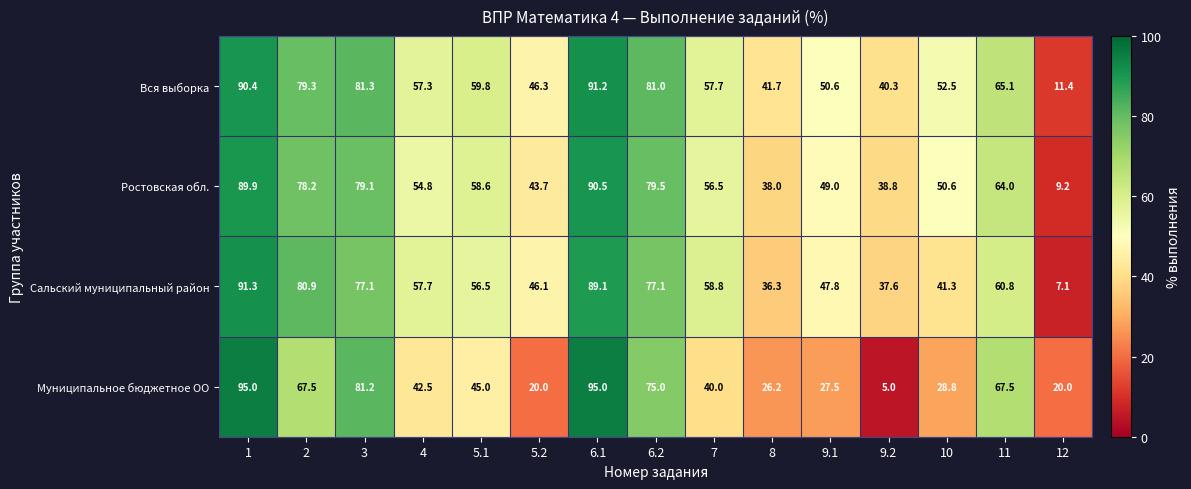

What is the minimum value shown in the chart?

5.0